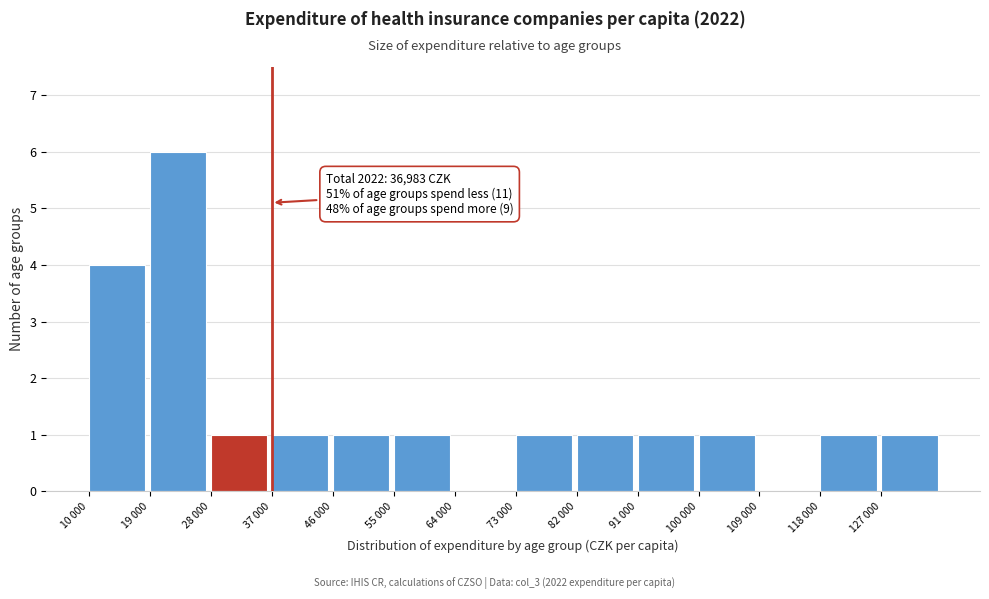

Reading left to right, what are all the values shown in this chart?

10 000=4	19 000=6	28 000=1	37 000=1	46 000=1	55 000=1	64 000=0	73 000=1	82 000=1	91 000=1	100 000=1	109 000=0	118 000=1	127 000=1